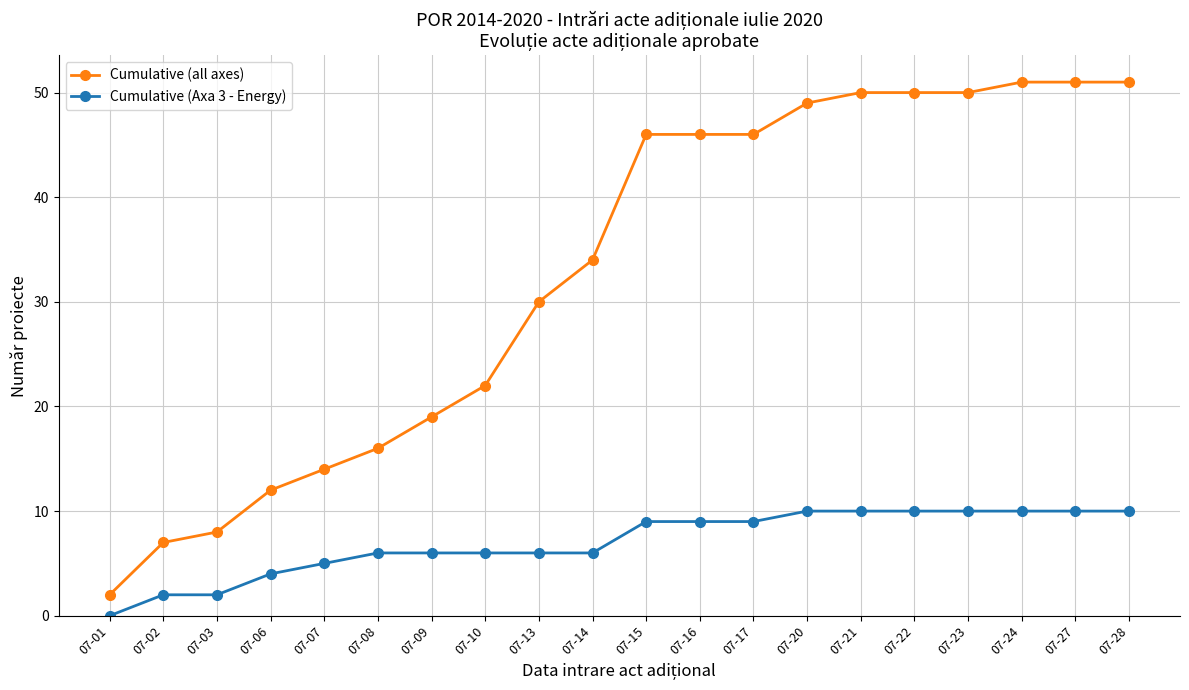

What is the value of the Cumulative (all axes) point at the 7th from the left?

19